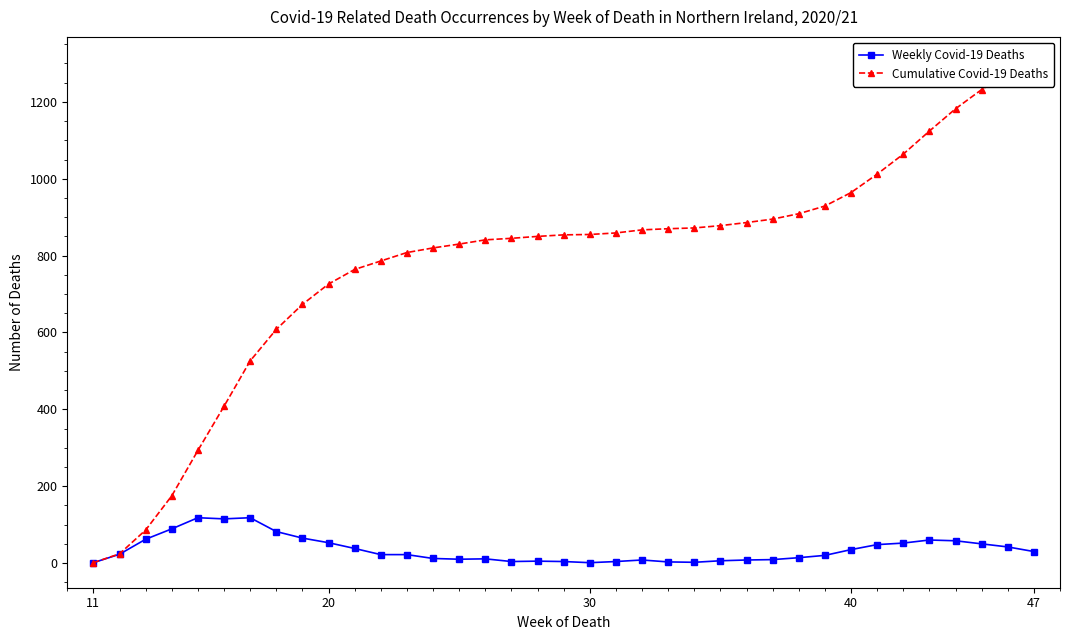

Reading left to right, list all the values displayed in this chart.

Weekly Covid-19 Deaths: 1	23	62	89	118	115	118	82	65	53	38	22	22	12	10	11	4	5	4	1	4	8	3	2	6	8	9	14	20	35	48	52	60	58	50	42	30
Cumulative Covid-19 Deaths: 1	24	86	175	293	408	526	608	673	726	764	786	808	820	830	841	845	850	854	855	859	867	870	872	878	886	895	909	929	964	1012	1064	1124	1182	1232	1274	1304